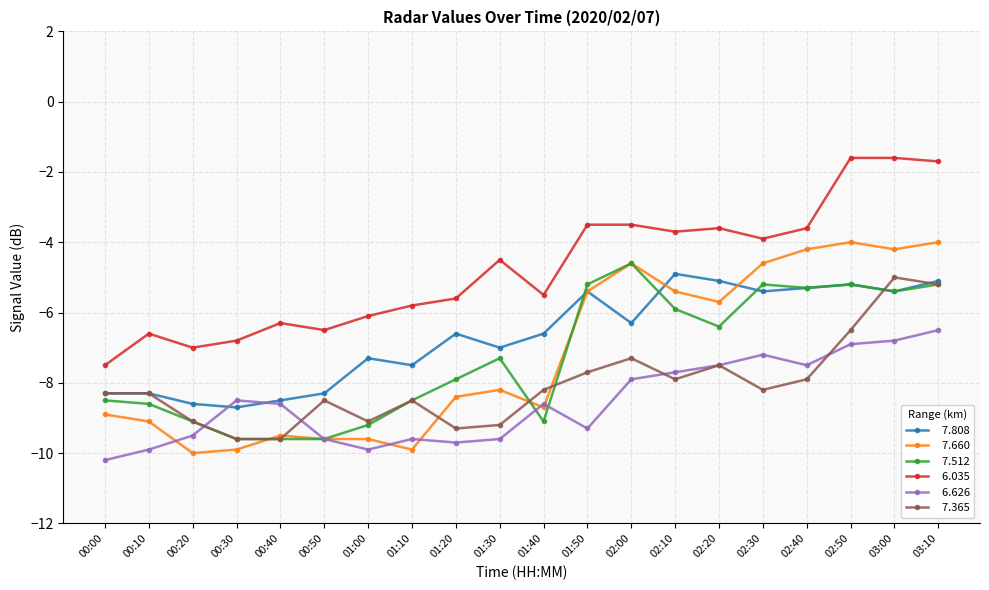

What is the minimum value shown in the chart?

-10.2